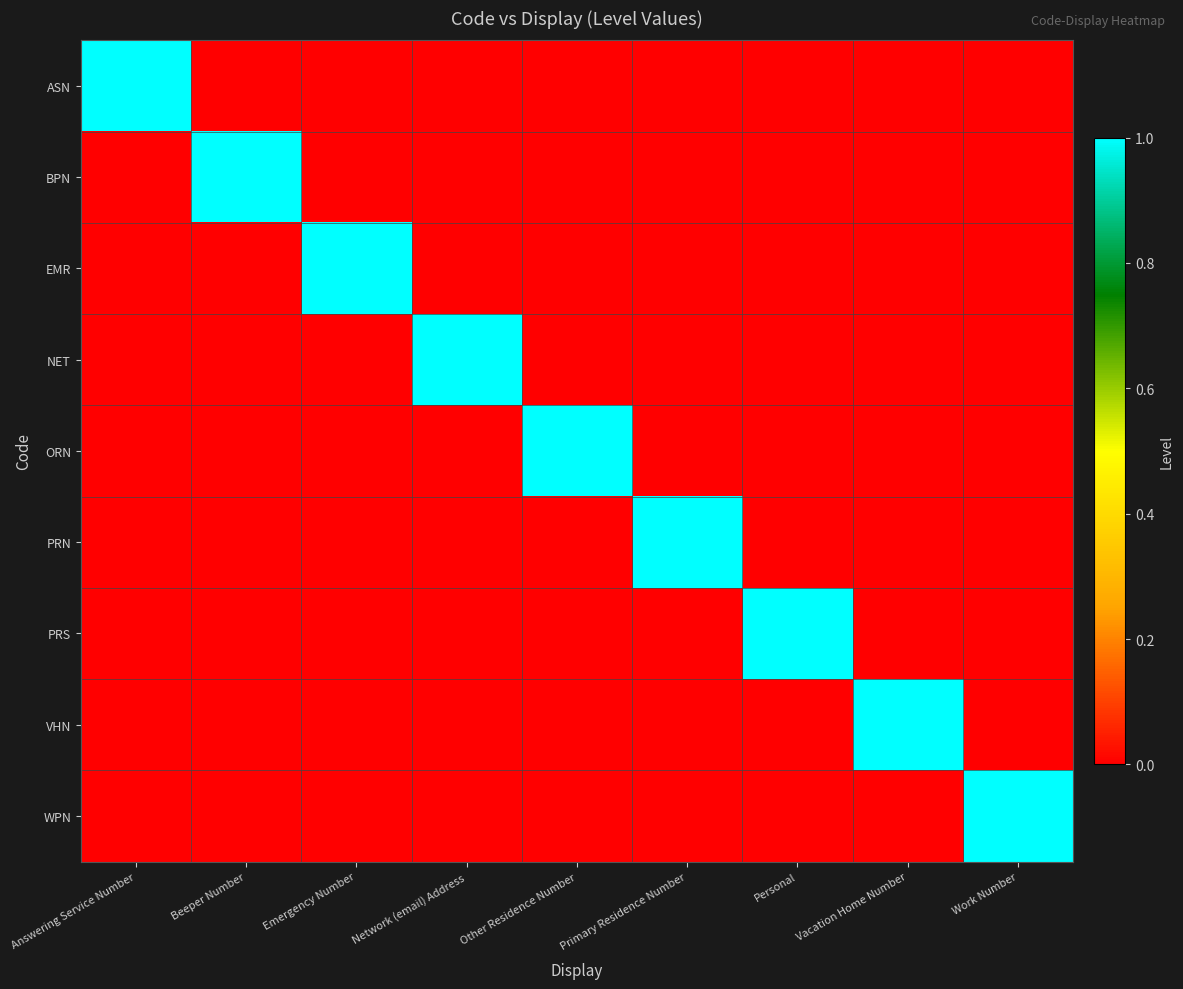

What is the spread (max minus min) of values at Network (email) Address?

1